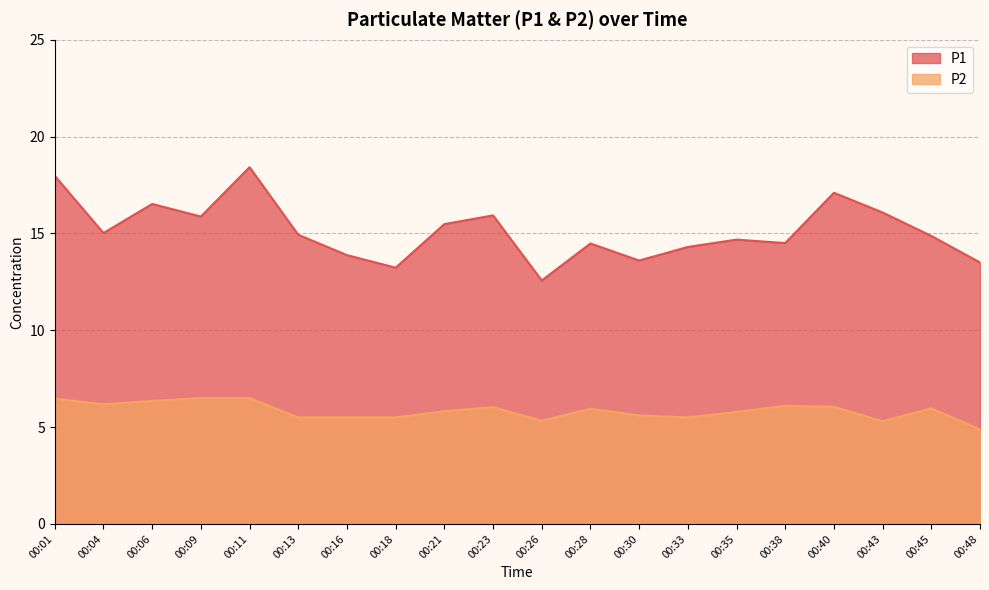

What is the difference between the P1 values at 00:04 and 00:40?

2.1